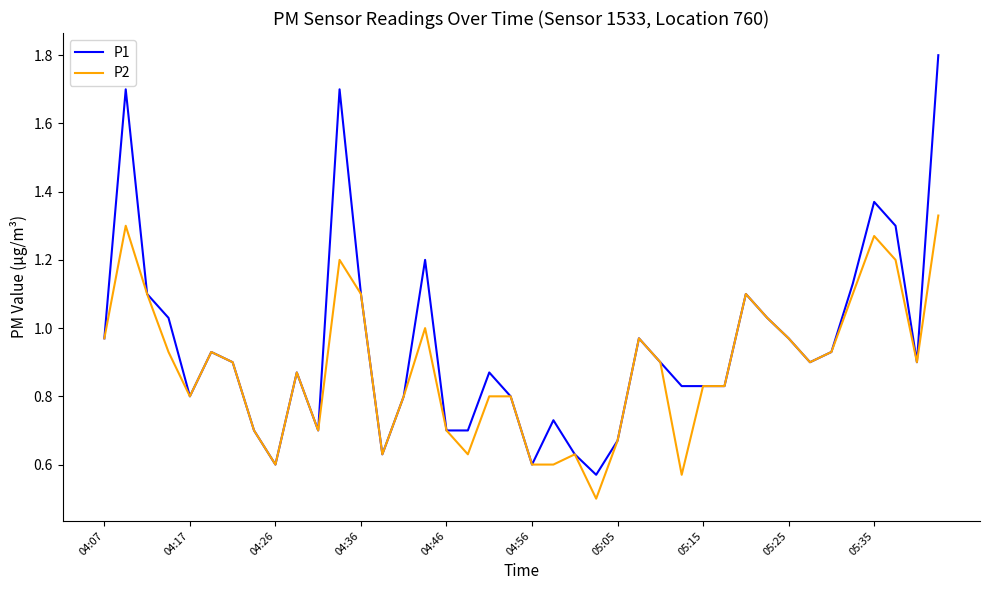

What is the maximum value for P1?

1.8